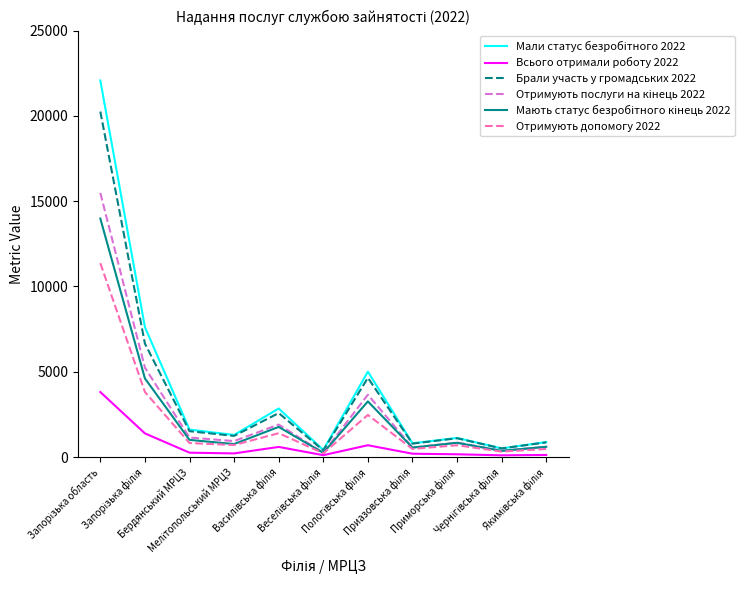

At how many categories does at least one series exceed 10506?

1